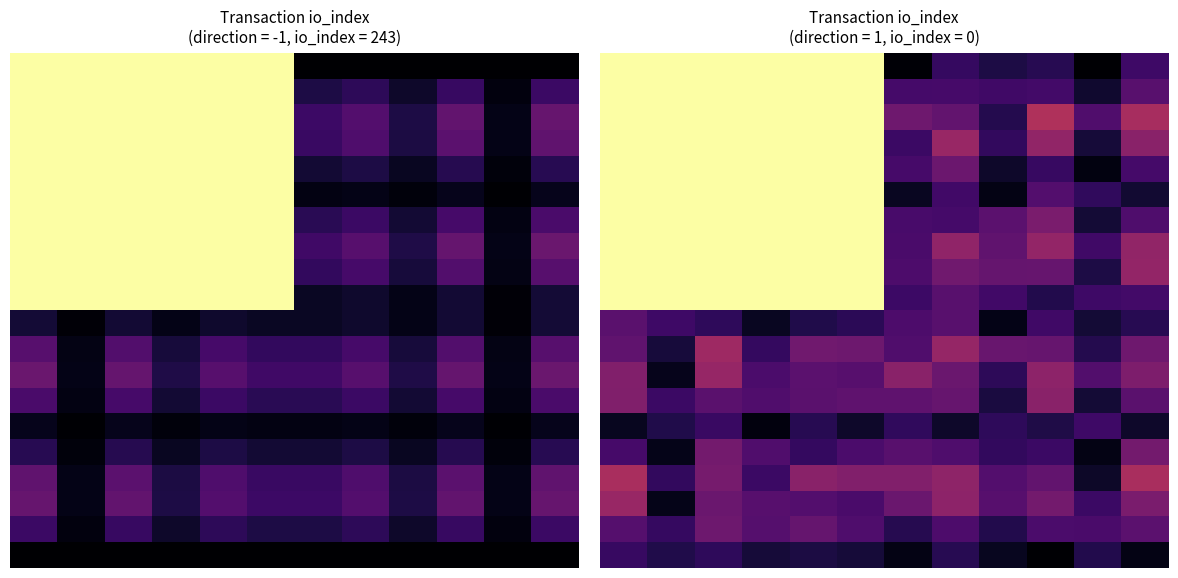

How many series are shown in this chart?

20